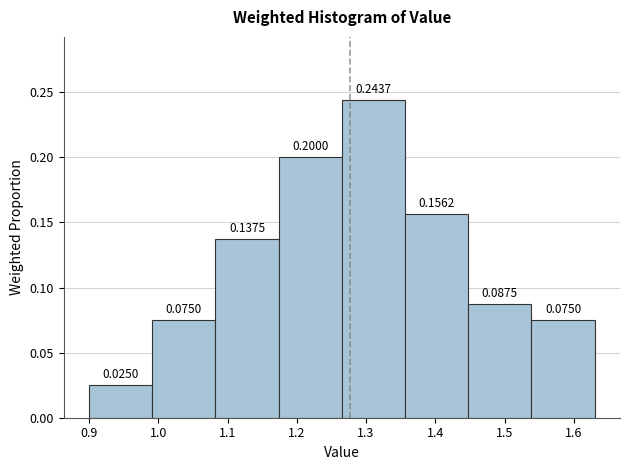

How tall is the bar that spans 0.99 to 1.08 on the x-axis? The bar edges are not printed on the chart, so give them approximately, as read against the axis.

0.0750